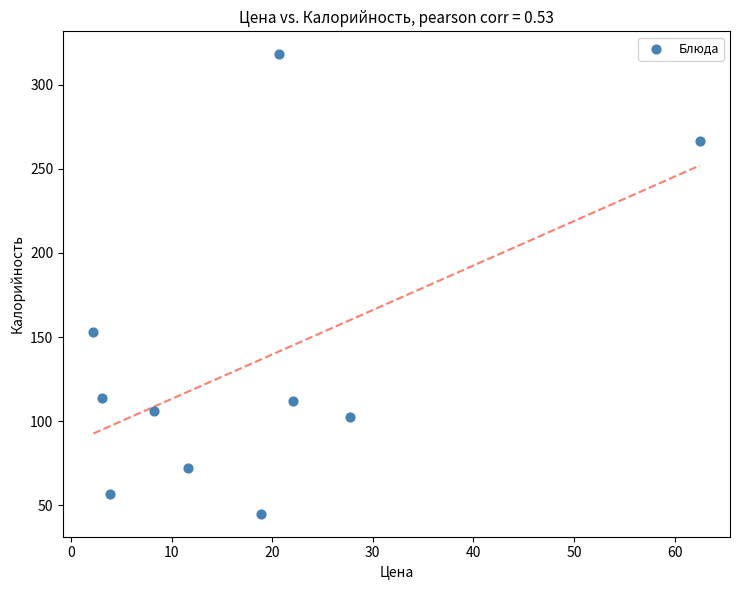

What Y value in the scatter plot is closest to 181?

152.8